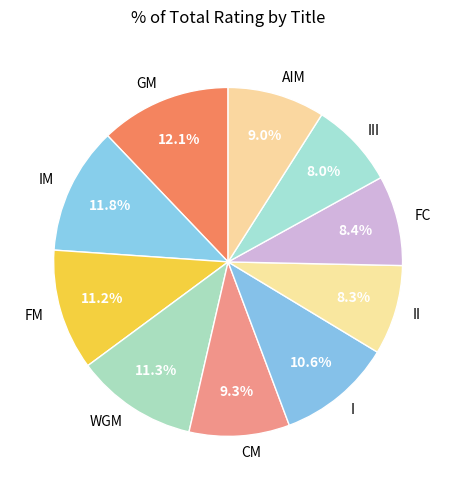

The GM slice represents 24% of the pie. True or false?

False